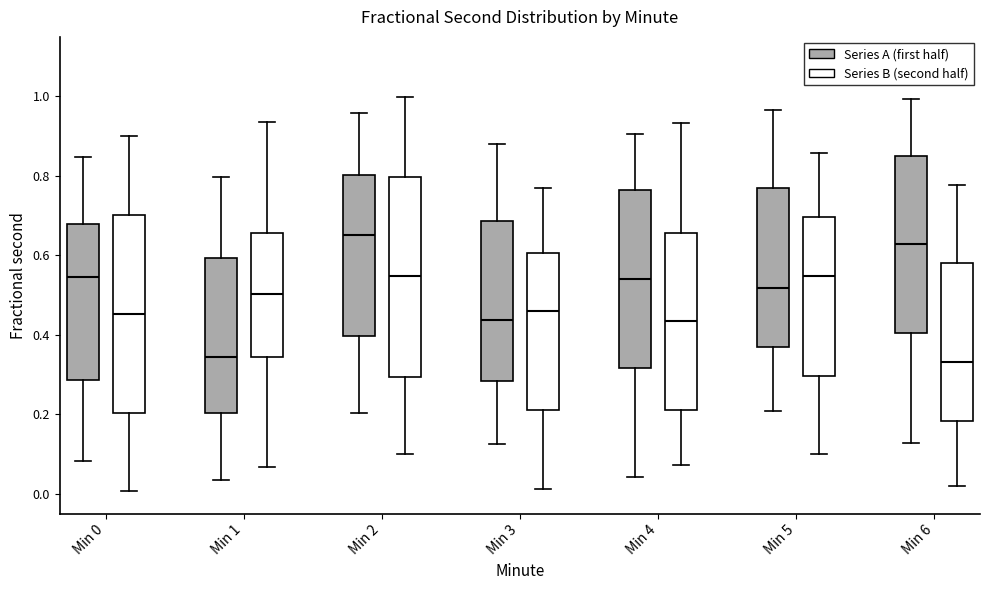

Reading left to right, transcribe this box plot: for each box, give where its median line is, the range the box spans, and where its two whiskers end, as read against the y-axis. The values are not printed on the chart, so give them approximately, as read against the axis.

Min 0 (Series A (first half)): median 0.54, box 0.28 to 0.68, whiskers 0.08 to 0.84
Min 0 (Series B (second half)): median 0.46, box 0.20 to 0.70, whiskers 0.00 to 0.90
Min 1 (Series A (first half)): median 0.34, box 0.20 to 0.60, whiskers 0.04 to 0.80
Min 1 (Series B (second half)): median 0.50, box 0.34 to 0.66, whiskers 0.06 to 0.94
Min 2 (Series A (first half)): median 0.66, box 0.40 to 0.80, whiskers 0.20 to 0.96
Min 2 (Series B (second half)): median 0.54, box 0.30 to 0.80, whiskers 0.10 to 1.00
Min 3 (Series A (first half)): median 0.44, box 0.28 to 0.68, whiskers 0.12 to 0.88
Min 3 (Series B (second half)): median 0.46, box 0.22 to 0.60, whiskers 0.02 to 0.78
Min 4 (Series A (first half)): median 0.54, box 0.32 to 0.76, whiskers 0.04 to 0.90
Min 4 (Series B (second half)): median 0.44, box 0.22 to 0.66, whiskers 0.08 to 0.94
Min 5 (Series A (first half)): median 0.52, box 0.38 to 0.76, whiskers 0.20 to 0.96
Min 5 (Series B (second half)): median 0.54, box 0.30 to 0.70, whiskers 0.10 to 0.86
Min 6 (Series A (first half)): median 0.62, box 0.40 to 0.86, whiskers 0.12 to 1.00
Min 6 (Series B (second half)): median 0.34, box 0.18 to 0.58, whiskers 0.02 to 0.78